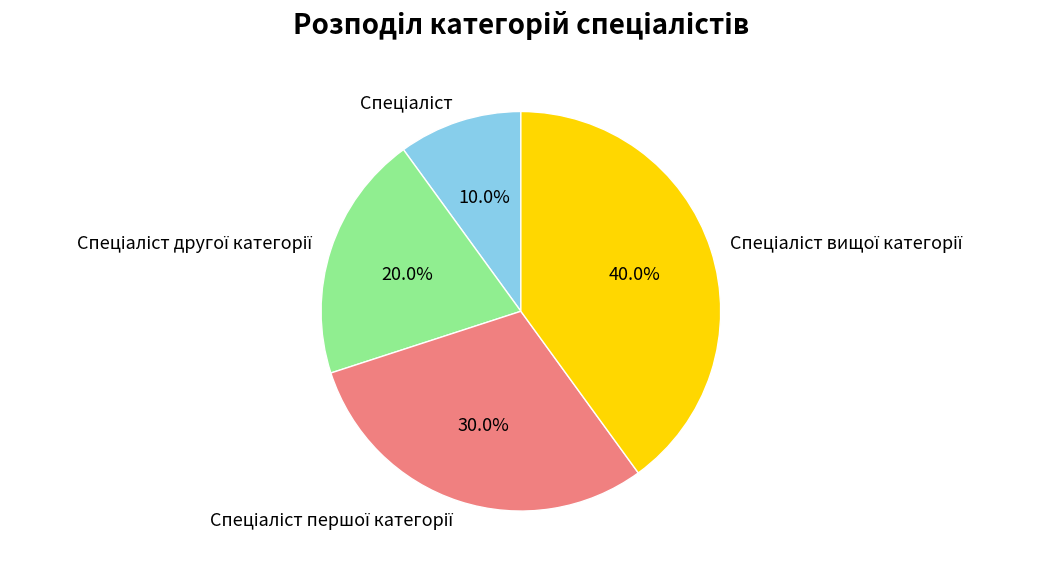

Does any single category account for the majority?

No